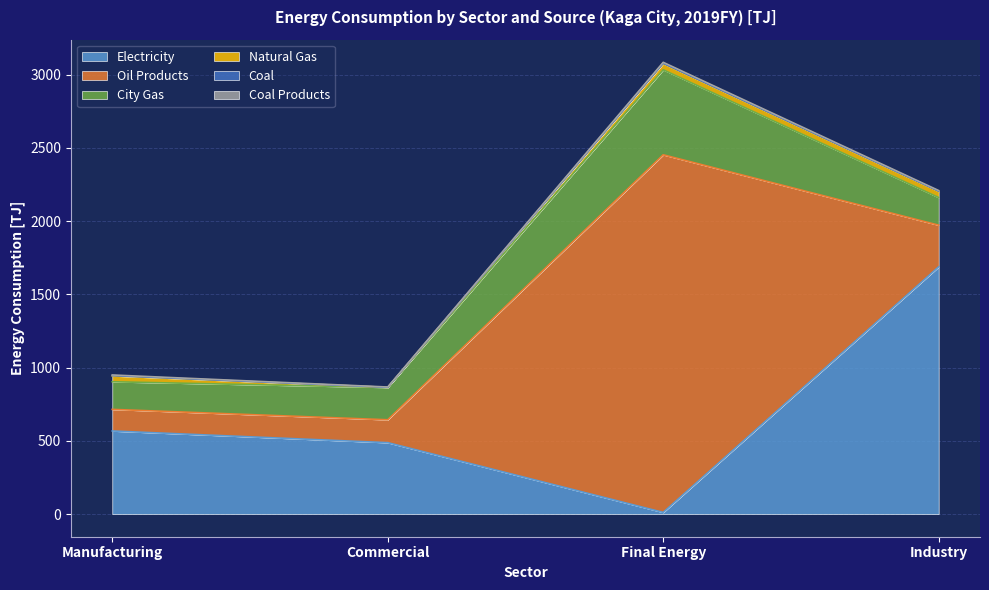

How many lines are shown in the chart?

6